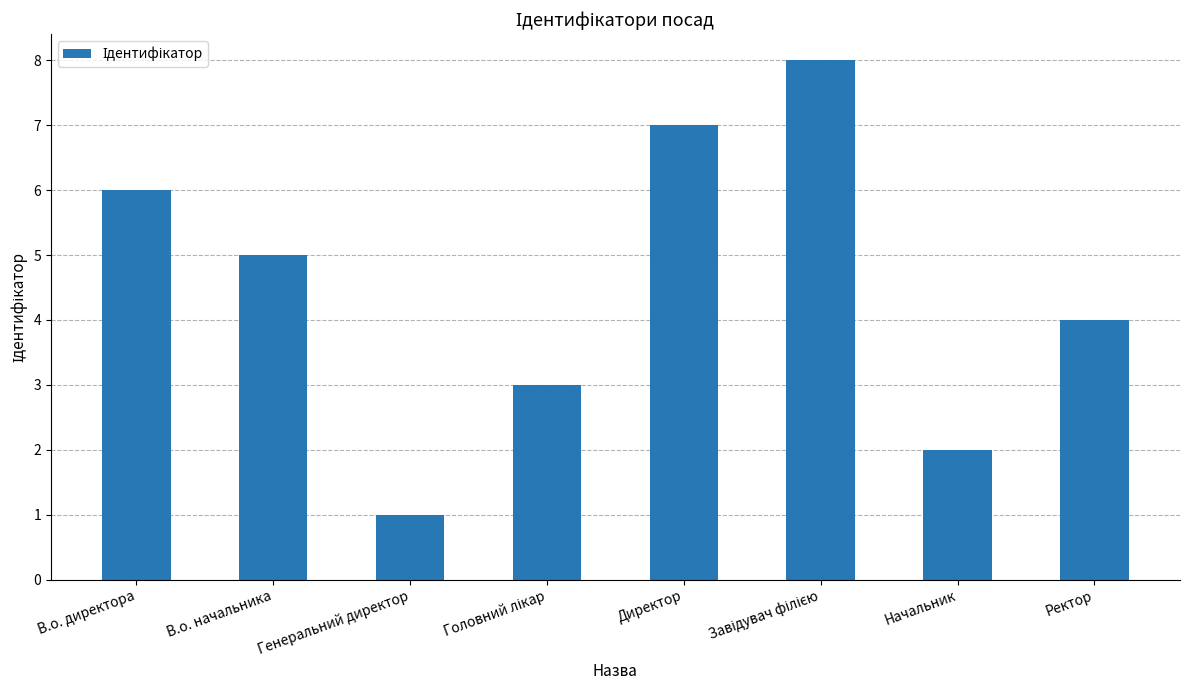

What is the change in value from В.о. директора to В.о. начальника?

-1